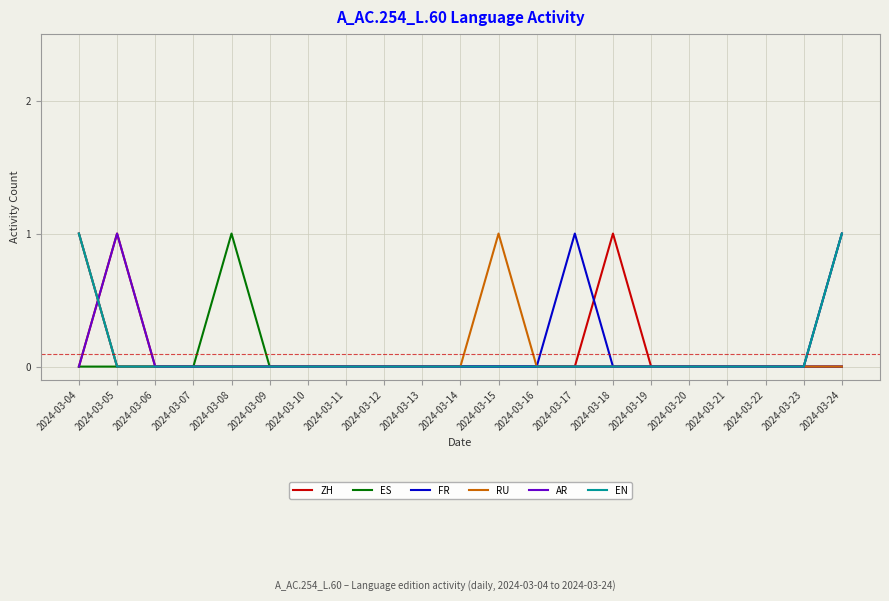

Is it true that AR equals 0 at 2024-03-17?

True